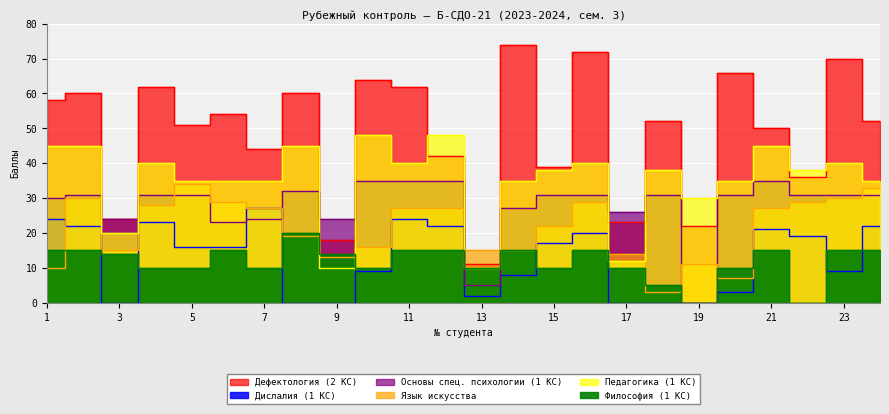

At which label is Дефектология (2 КС) closest to 42?

12